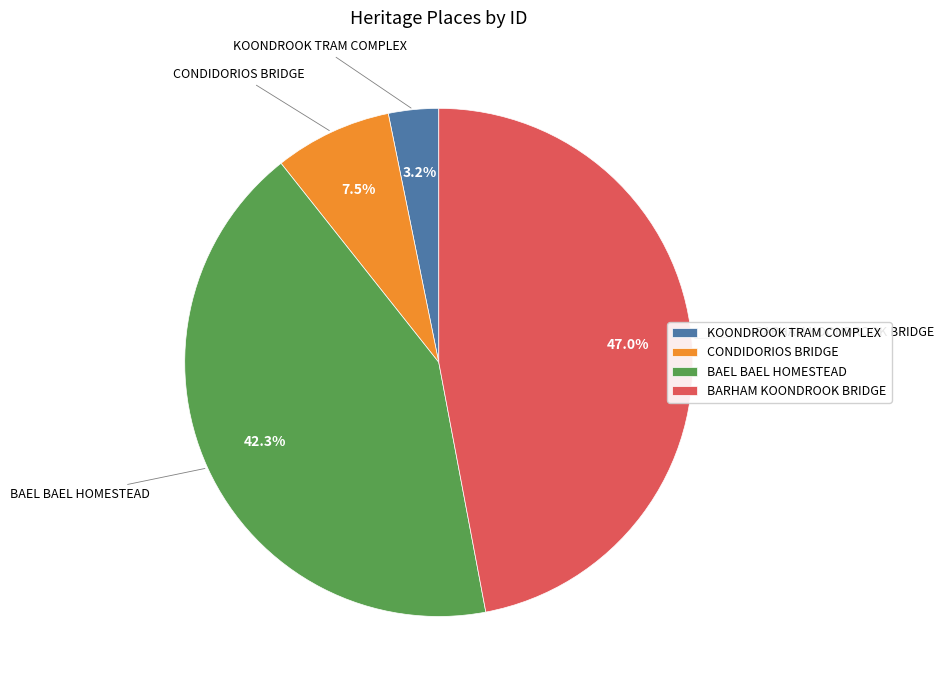

Is there any slice that represents more than half of the pie?

No